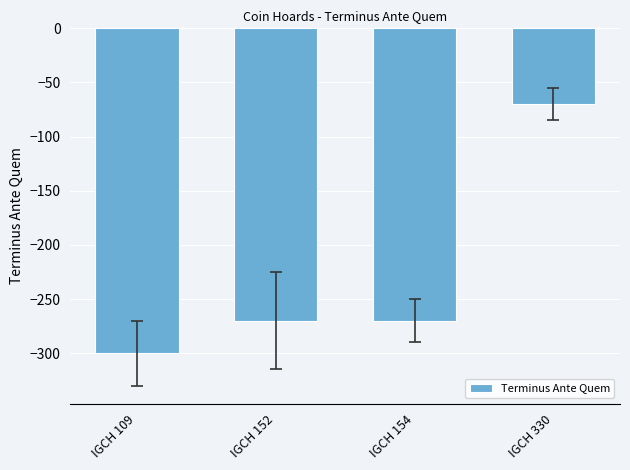

Which has a higher value, IGCH 154 or IGCH 109?

IGCH 154